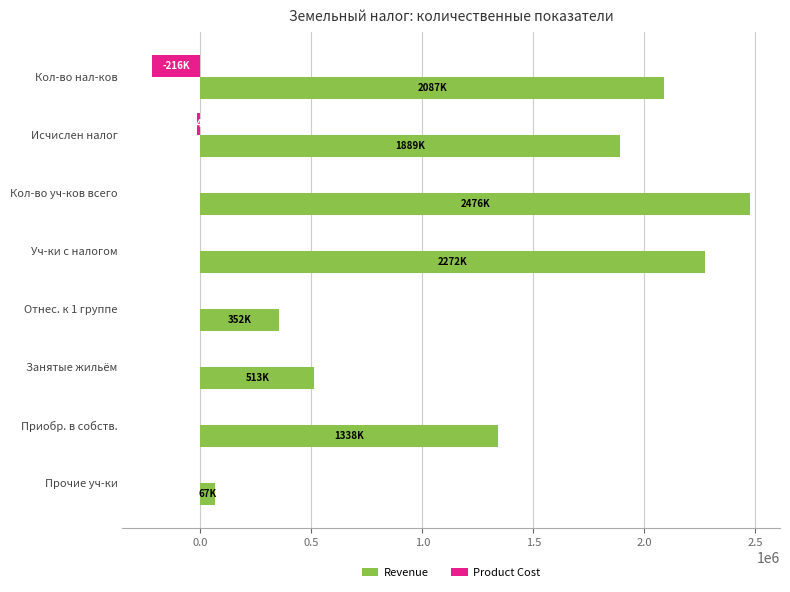

What is the maximum value shown in the chart?

2476170